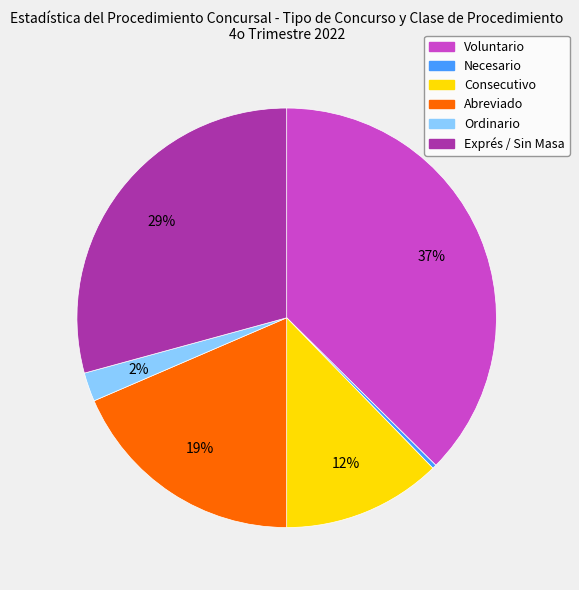

Is the sum of Necesario and Exprés / Sin Masa greater than half?

No